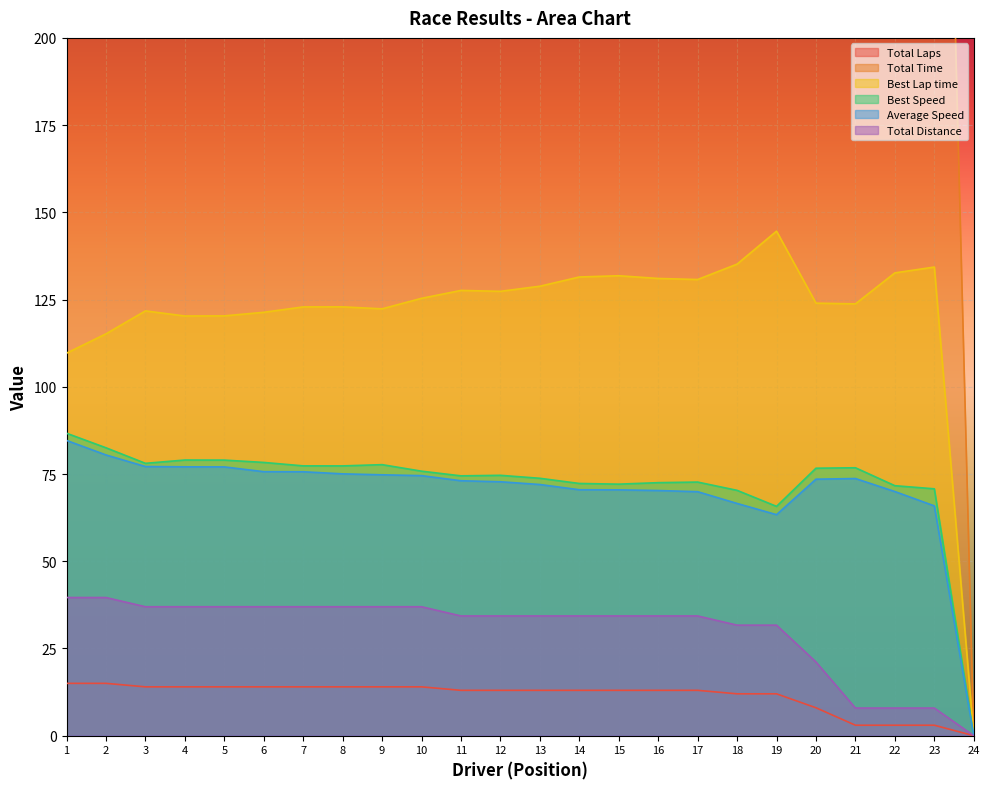

What is the sum of all Total Distance values?

723.4